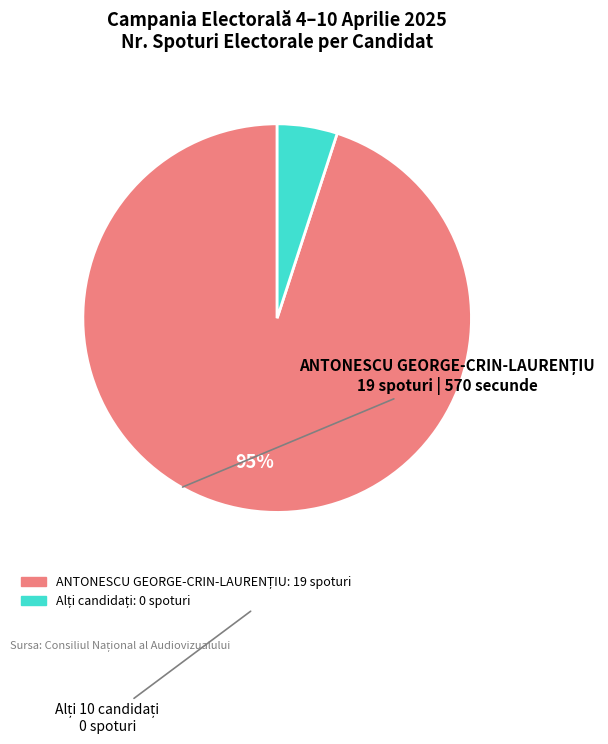

To the nearest percent, what is the difference between the largest and smallest slice percentages?

90%